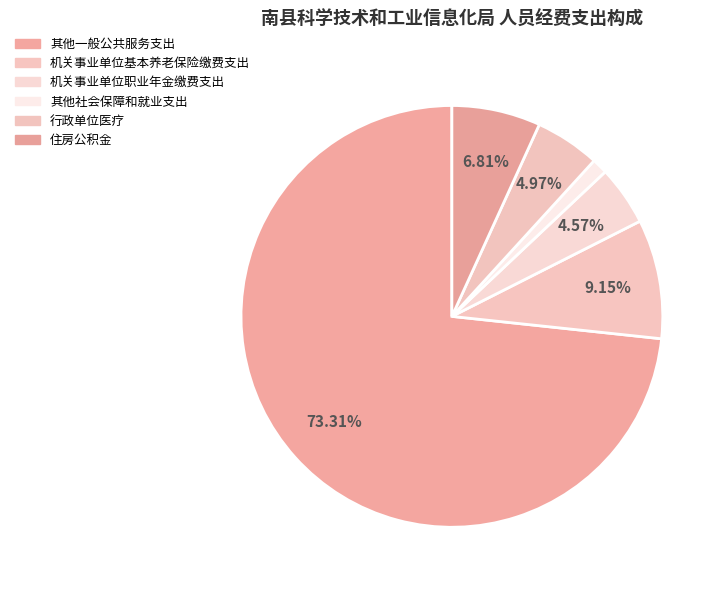

Count the number of slices in the pie.

6